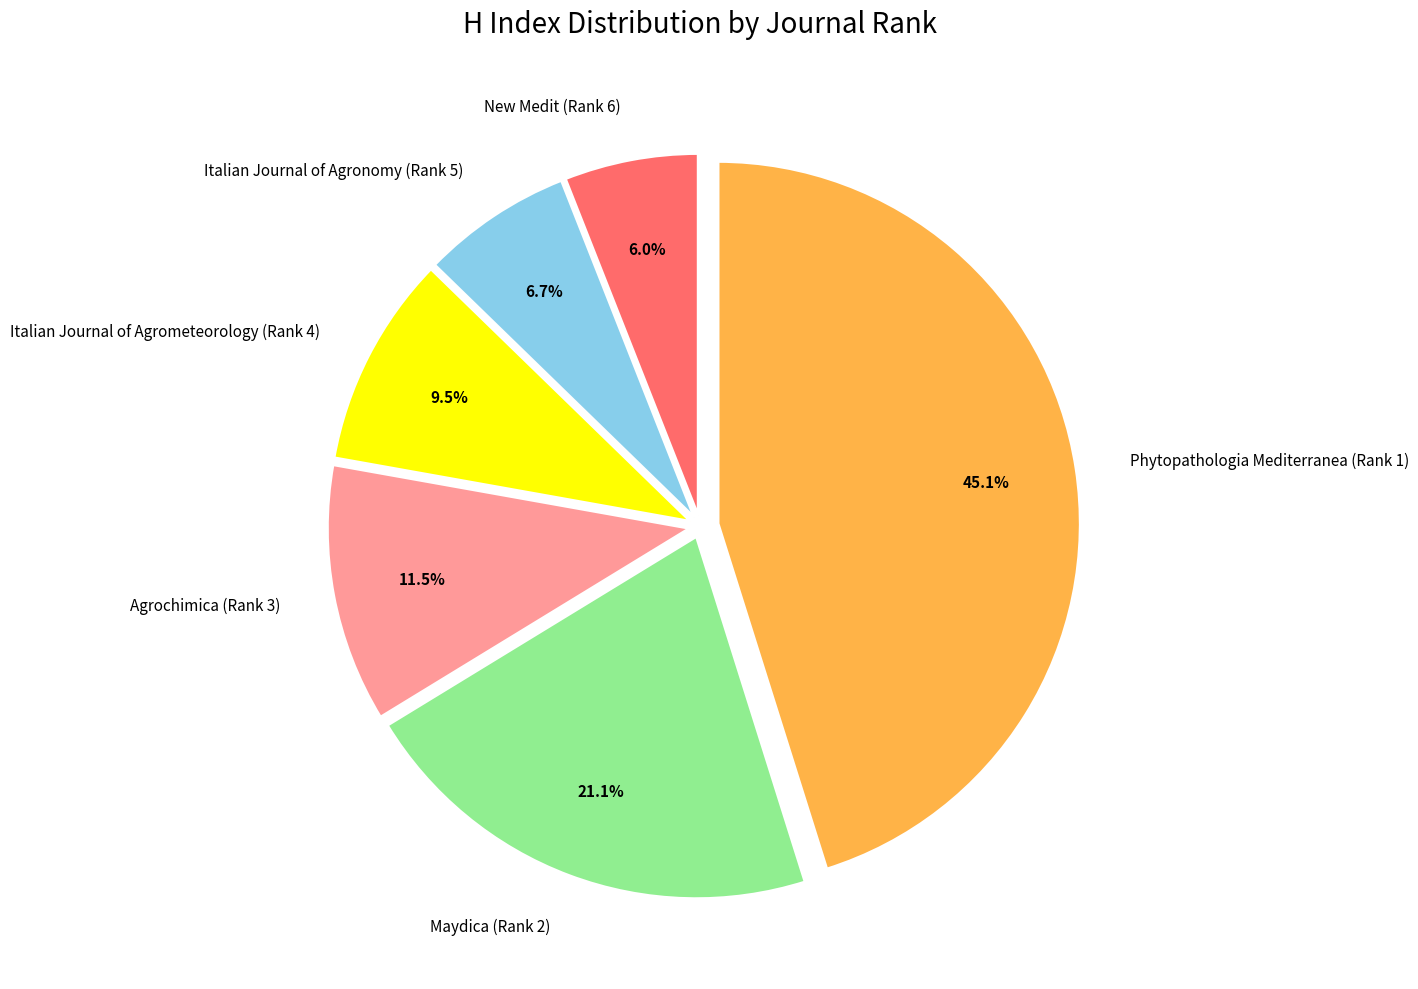

To the nearest percent, what is the combined percentage of New Medit (Rank 6) and Italian Journal of Agronomy (Rank 5)?

13%